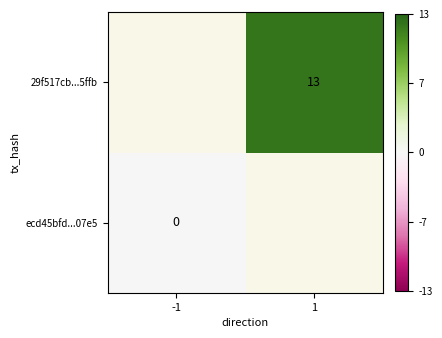

At 1, list the series in order from largest to smallest.

ecd45bfd...07e5, 29f517cb...5ffb